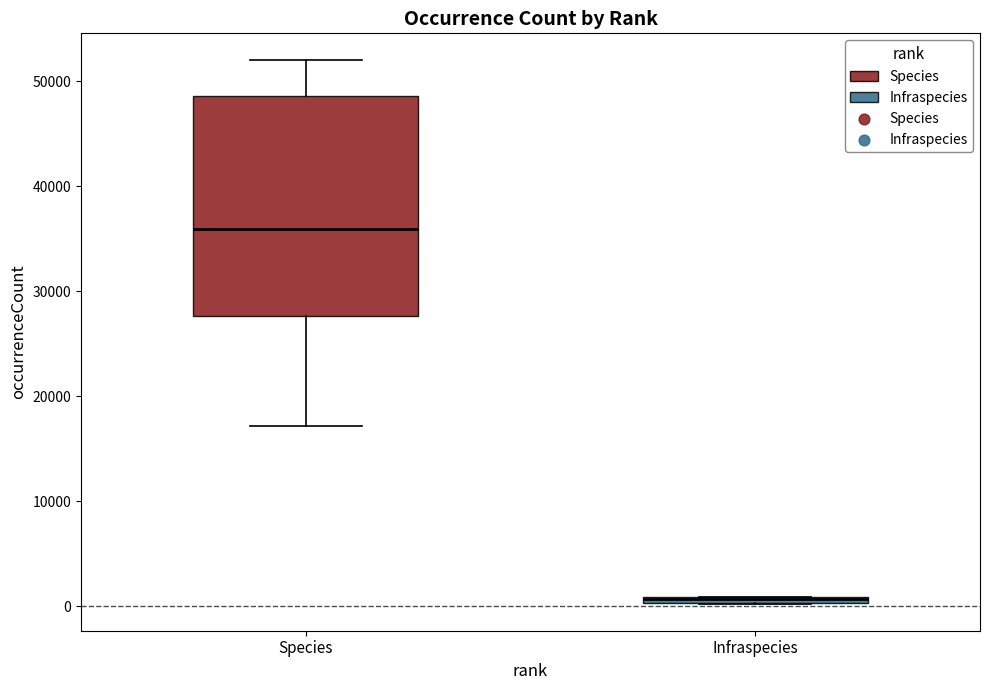

Where is the lower edge of the box for Infraspecies on the y-axis? The values are not printed on the chart, so give them approximately, as read against the axis.

0